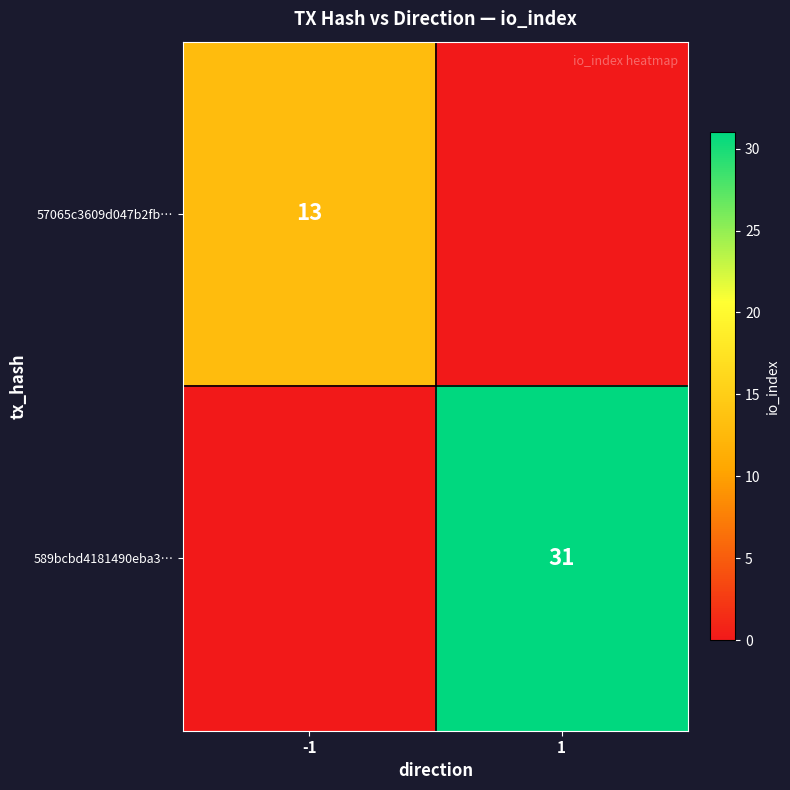

Is the value of 57065c3609d047b2fb… at -1 greater than the value of 589bcbd4181490eba3… at 1?

No